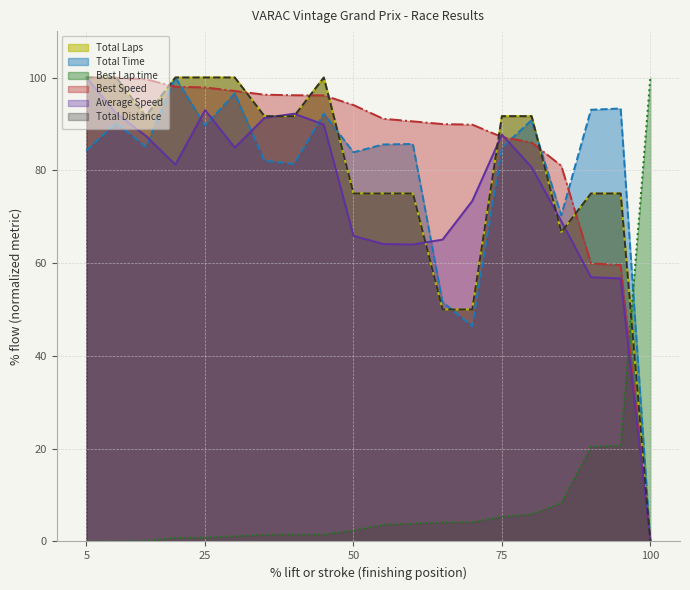

Which category has the lowest value in the Total Time series?

100